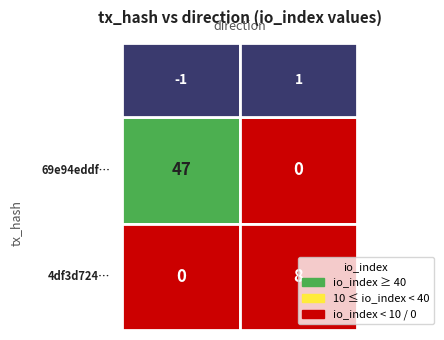

What is the total value across all series at io_index?

55